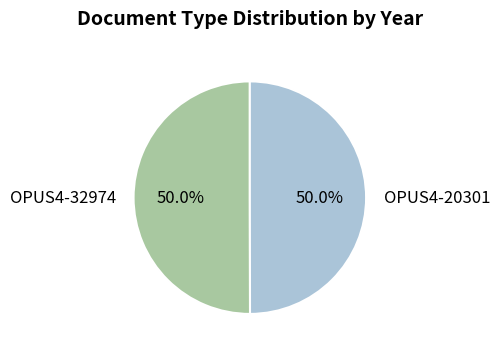

Do OPUS4-32974 and OPUS4-20301 together represent more than half of the pie?

Yes